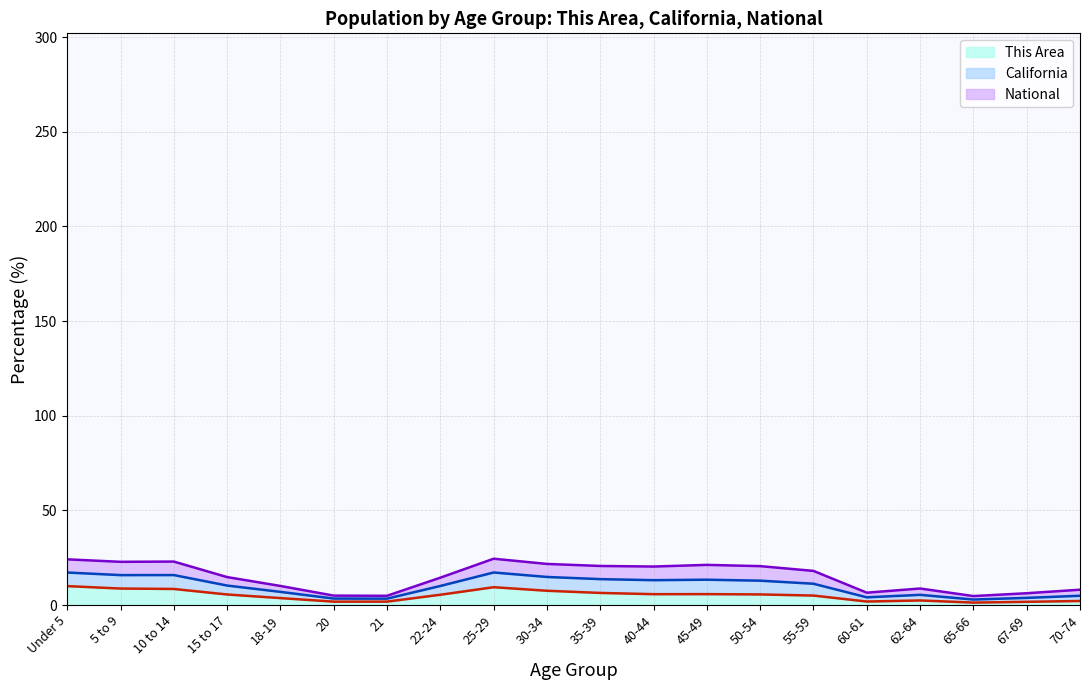

The value of This Area at 30-34 is 7.5. True or false?

True